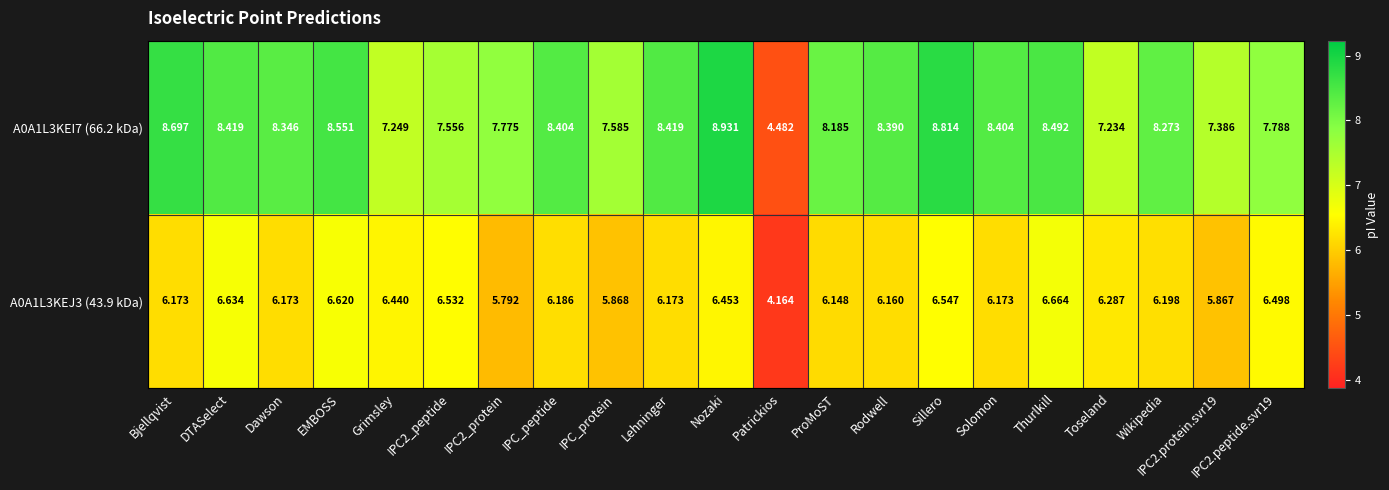

At which category is the sum across all series the highest?

Nozaki